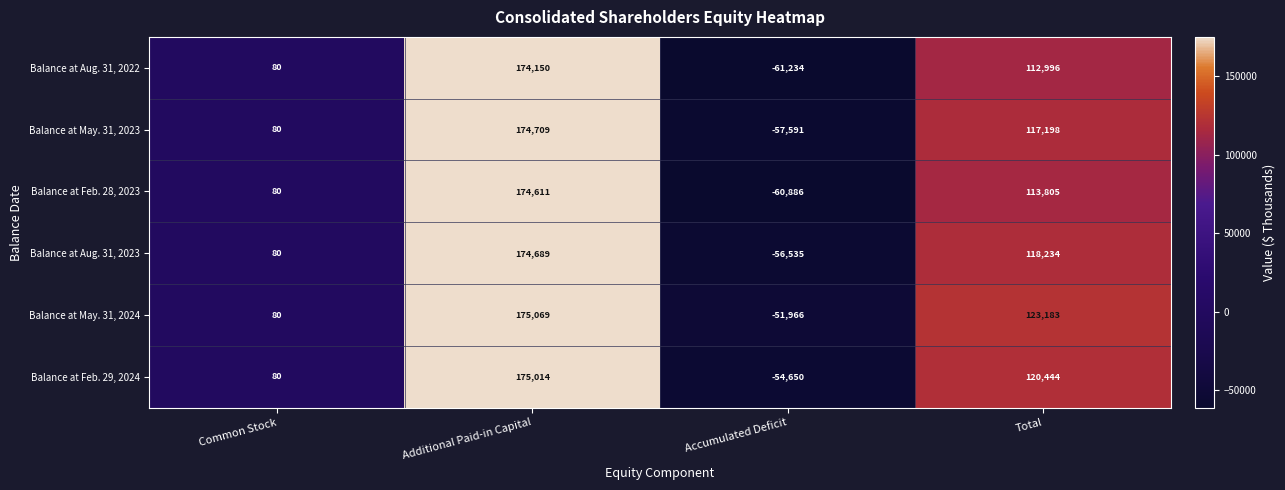

Reading left to right, what are all the values shown in this chart?

Balance at Aug. 31, 2022: Common Stock=80	Additional Paid-in Capital=174150	Accumulated Deficit=-61234	Total=112996
Balance at May. 31, 2023: Common Stock=80	Additional Paid-in Capital=174709	Accumulated Deficit=-57591	Total=117198
Balance at Feb. 28, 2023: Common Stock=80	Additional Paid-in Capital=174611	Accumulated Deficit=-60886	Total=113805
Balance at Aug. 31, 2023: Common Stock=80	Additional Paid-in Capital=174689	Accumulated Deficit=-56535	Total=118234
Balance at May. 31, 2024: Common Stock=80	Additional Paid-in Capital=175069	Accumulated Deficit=-51966	Total=123183
Balance at Feb. 29, 2024: Common Stock=80	Additional Paid-in Capital=175014	Accumulated Deficit=-54650	Total=120444